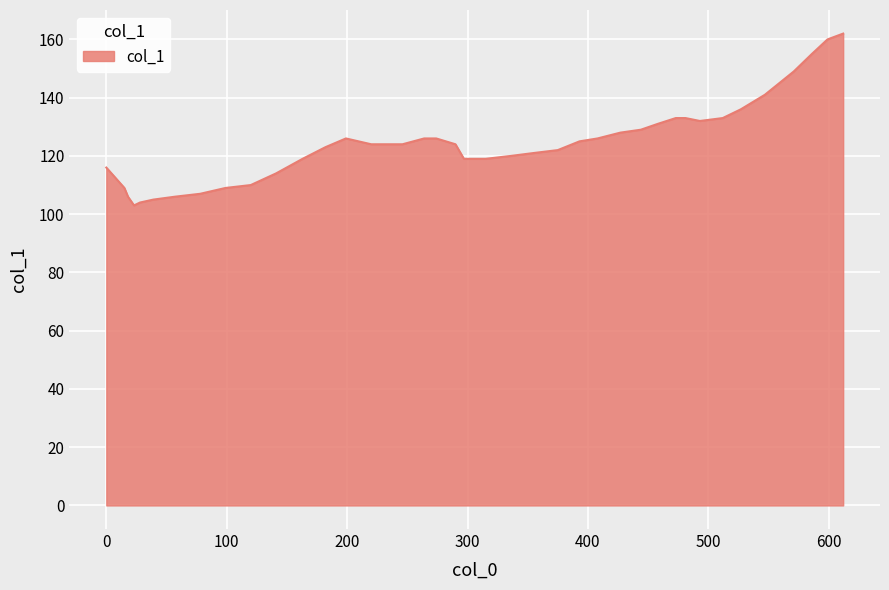

What is the difference between the maximum and minimum values?

59